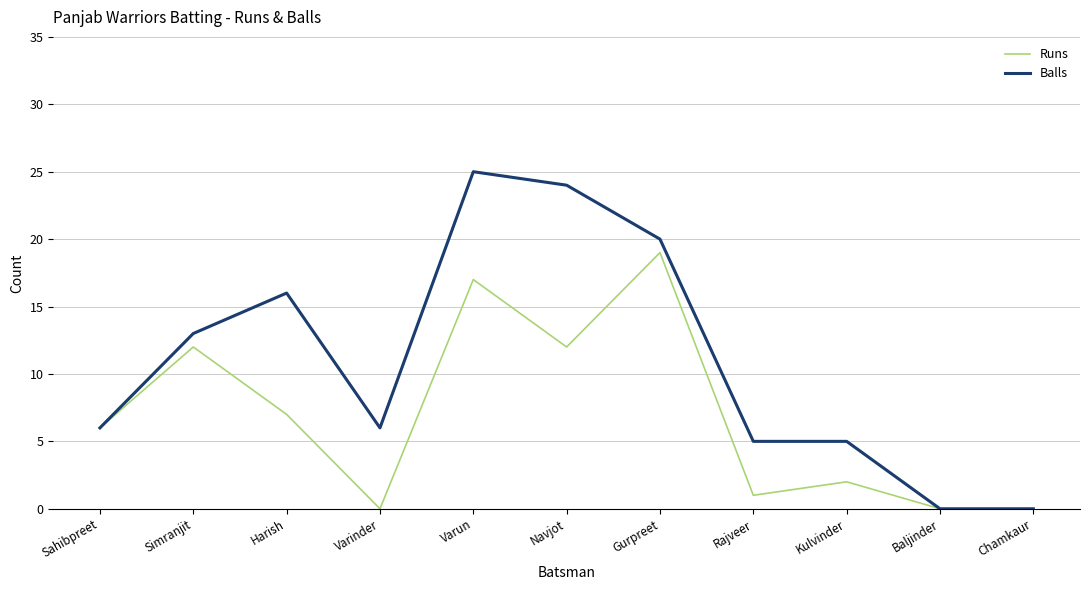

Count the number of data series in this chart.

2